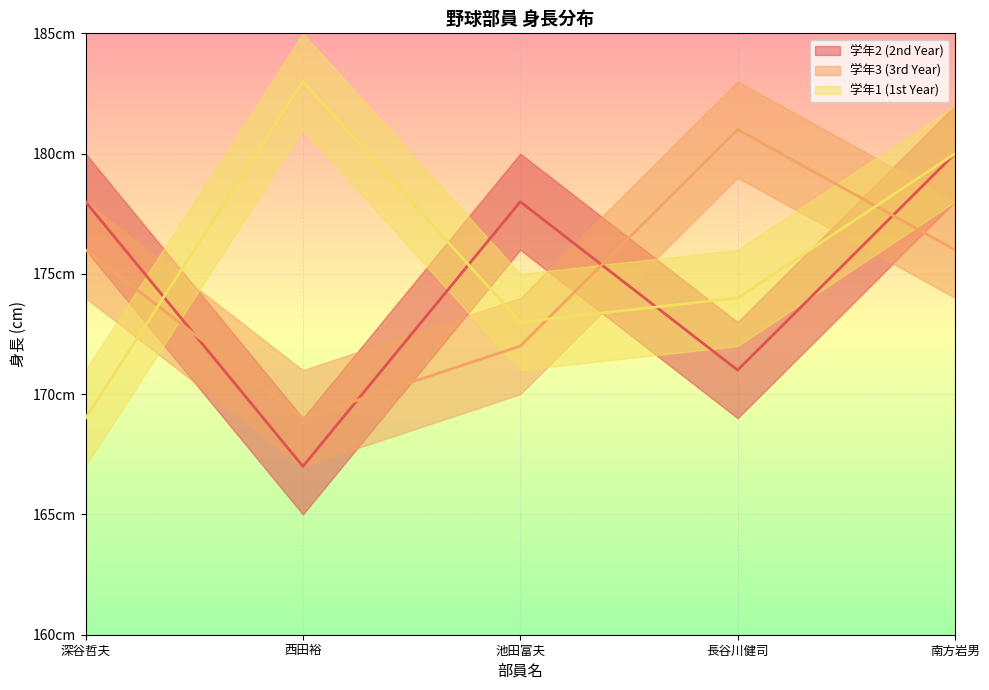

True or false: 学年2 (2nd Year) and 学年3 (3rd Year) cross at least once.

True